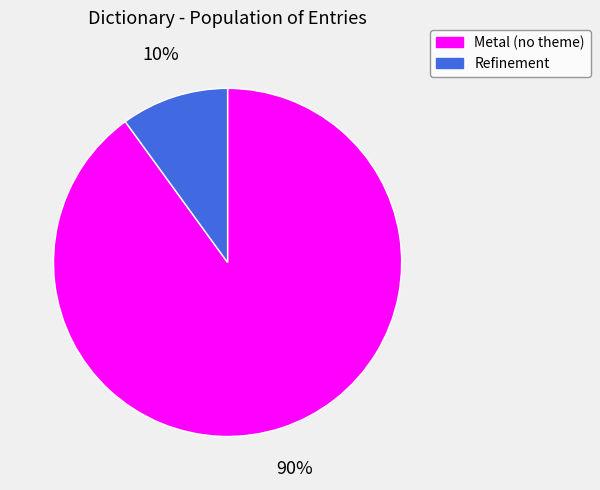

Is there a majority slice in this chart?

Yes